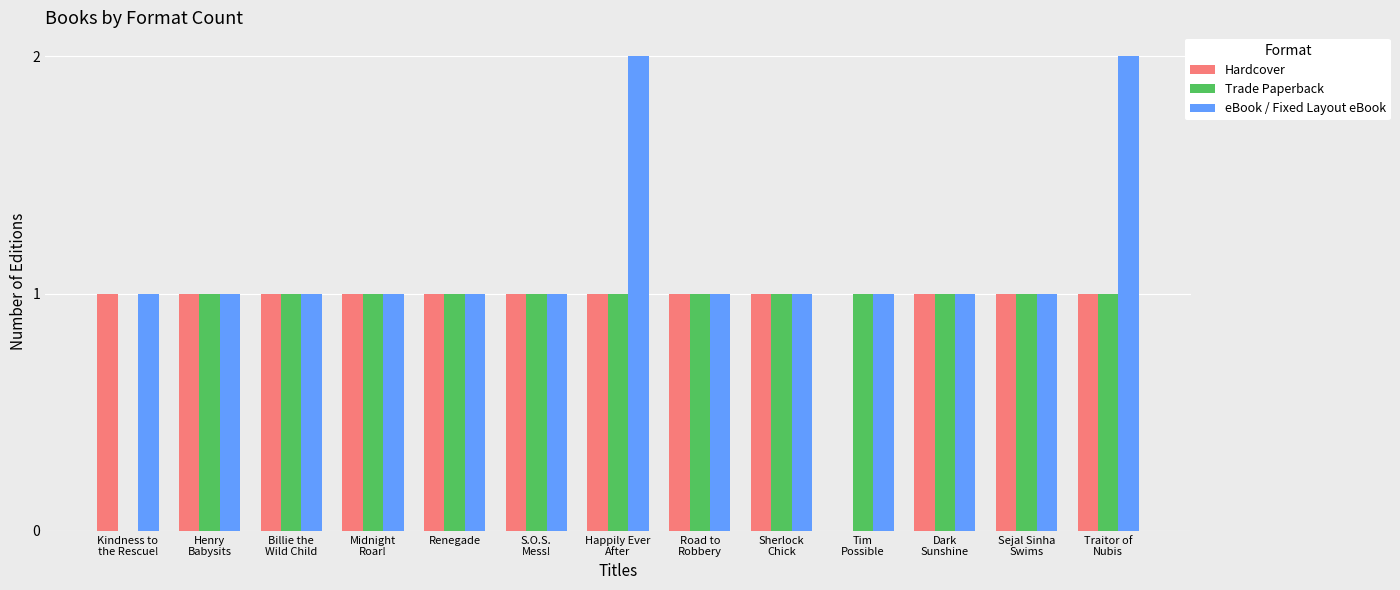

What is the sum of all Trade Paperback values?

12